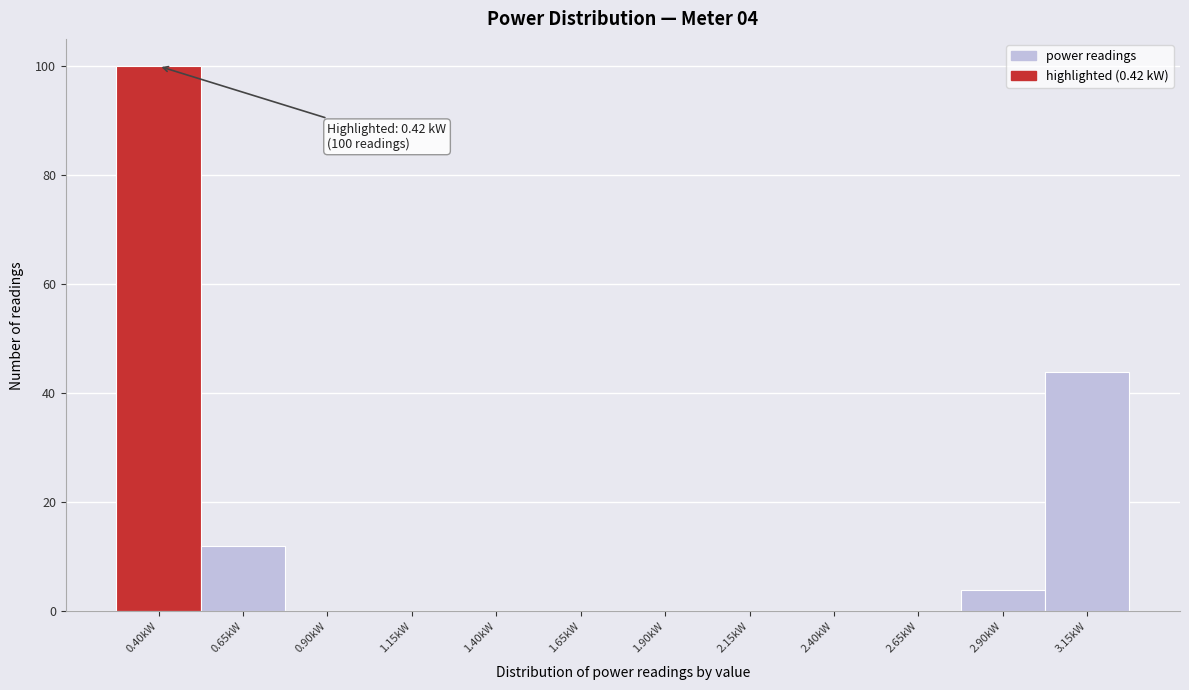

Which range on the x-axis has the tallest bar?

0.275 to 0.525